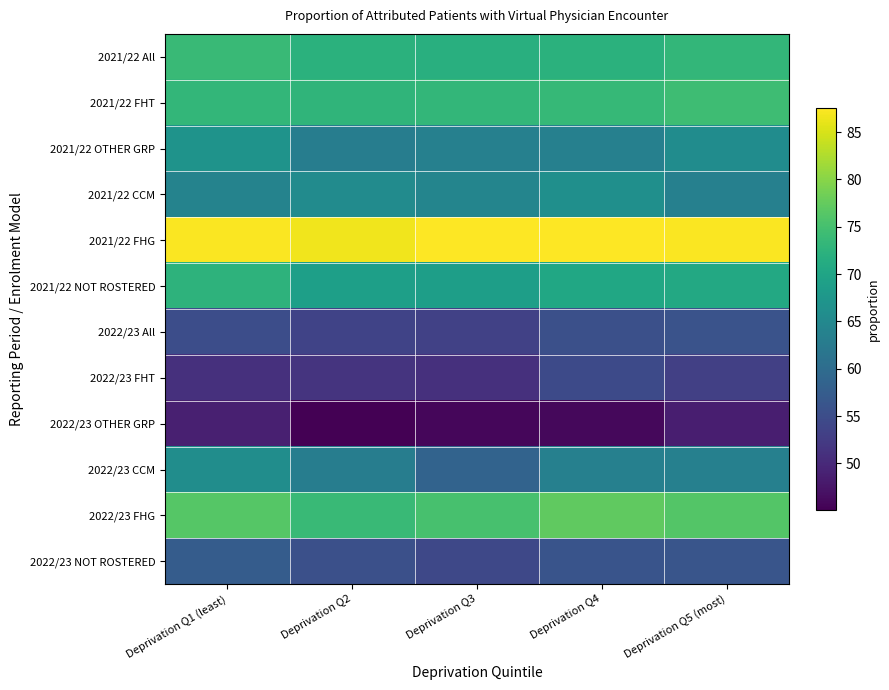

Reading left to right, extract all data points from this chart.

2021/22 All: Deprivation Q1 (least)=73.8	Deprivation Q2=72.1	Deprivation Q3=71.8	Deprivation Q4=72.2	Deprivation Q5 (most)=73.2
2021/22 FHT: Deprivation Q1 (least)=73.2	Deprivation Q2=72.9	Deprivation Q3=73.1	Deprivation Q4=73.5	Deprivation Q5 (most)=74.4
2021/22 OTHER GRP: Deprivation Q1 (least)=66.8	Deprivation Q2=63.1	Deprivation Q3=63.6	Deprivation Q4=63.6	Deprivation Q5 (most)=65.8
2021/22 CCM: Deprivation Q1 (least)=64.0	Deprivation Q2=65.5	Deprivation Q3=64.3	Deprivation Q4=66.2	Deprivation Q5 (most)=63.5
2021/22 FHG: Deprivation Q1 (least)=87.3	Deprivation Q2=86.7	Deprivation Q3=87.5	Deprivation Q4=87.6	Deprivation Q5 (most)=87.3
2021/22 NOT ROSTERED: Deprivation Q1 (least)=72.6	Deprivation Q2=69.0	Deprivation Q3=68.9	Deprivation Q4=70.4	Deprivation Q5 (most)=70.7
2022/23 All: Deprivation Q1 (least)=55.0	Deprivation Q2=53.7	Deprivation Q3=53.2	Deprivation Q4=55.4	Deprivation Q5 (most)=55.9
2022/23 FHT: Deprivation Q1 (least)=50.9	Deprivation Q2=51.4	Deprivation Q3=50.9	Deprivation Q4=54.6	Deprivation Q5 (most)=53.1
2022/23 OTHER GRP: Deprivation Q1 (least)=48.8	Deprivation Q2=45.0	Deprivation Q3=45.7	Deprivation Q4=46.0	Deprivation Q5 (most)=48.7
2022/23 CCM: Deprivation Q1 (least)=66.0	Deprivation Q2=63.0	Deprivation Q3=58.6	Deprivation Q4=63.5	Deprivation Q5 (most)=63.6
2022/23 FHG: Deprivation Q1 (least)=76.3	Deprivation Q2=73.9	Deprivation Q3=75.3	Deprivation Q4=77.1	Deprivation Q5 (most)=76.2
2022/23 NOT ROSTERED: Deprivation Q1 (least)=57.4	Deprivation Q2=55.4	Deprivation Q3=54.2	Deprivation Q4=56.2	Deprivation Q5 (most)=56.3